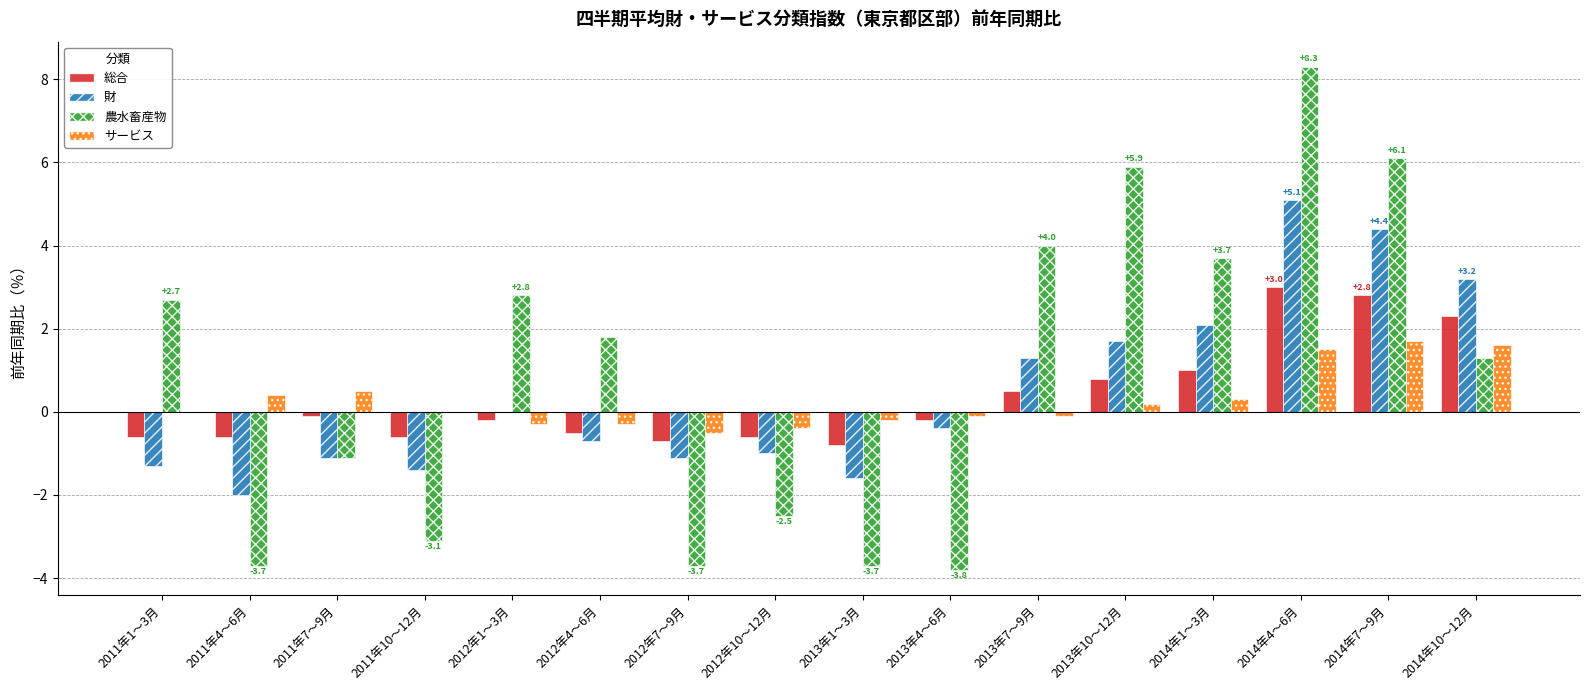

How many groups of bars are there?

16